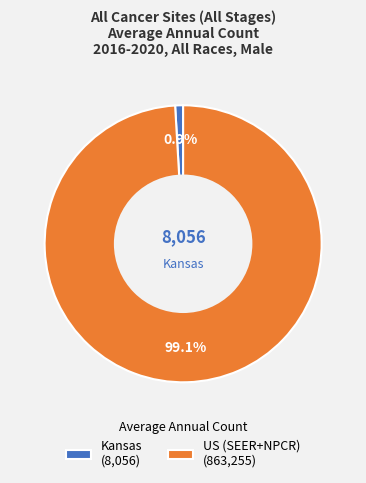

Does any single category account for the majority?

Yes